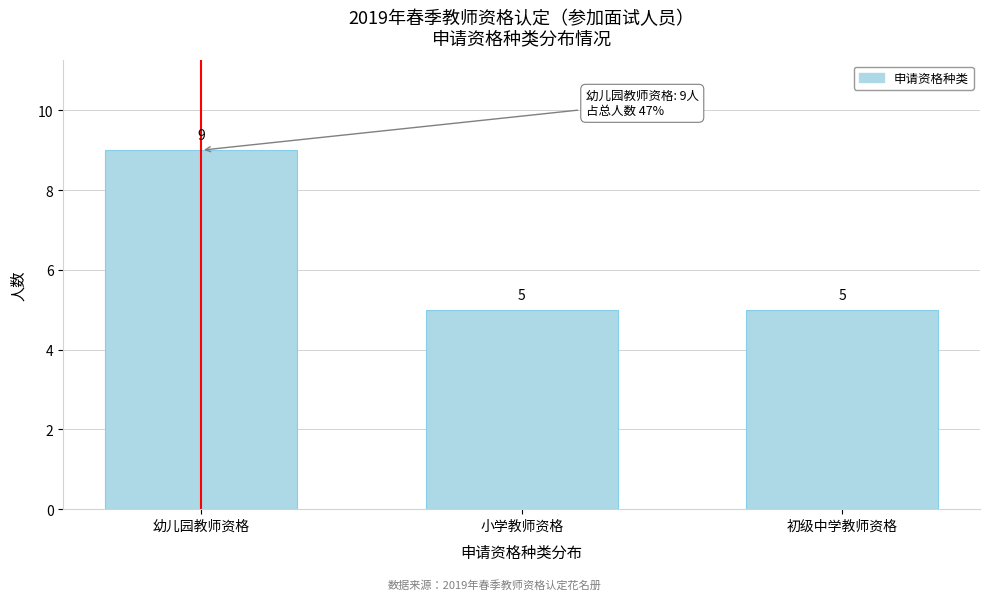

Reading right to left, extract all data points from this chart.

5	5	9